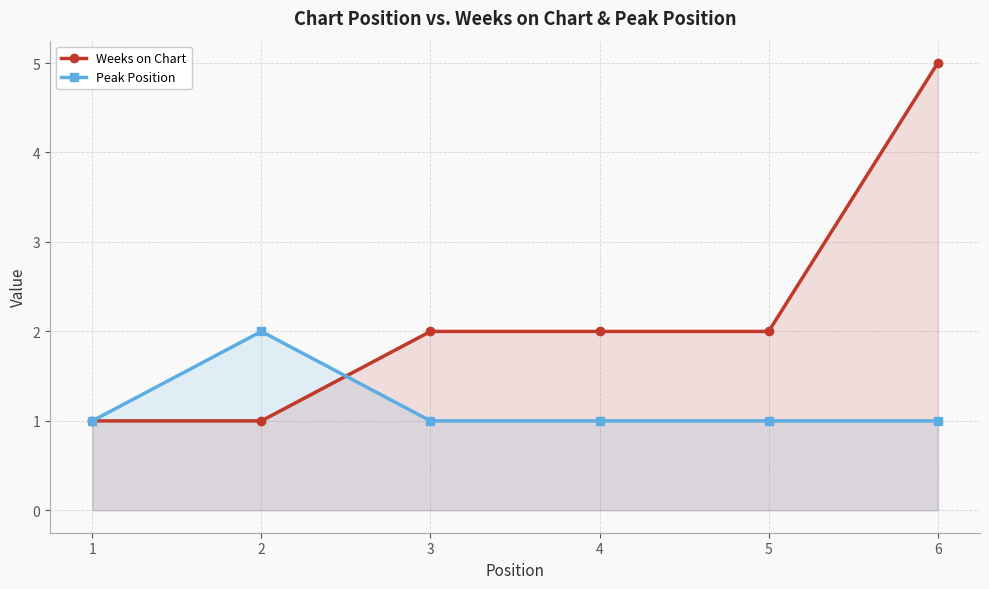

How many data points in Peak Position are above 1?

1